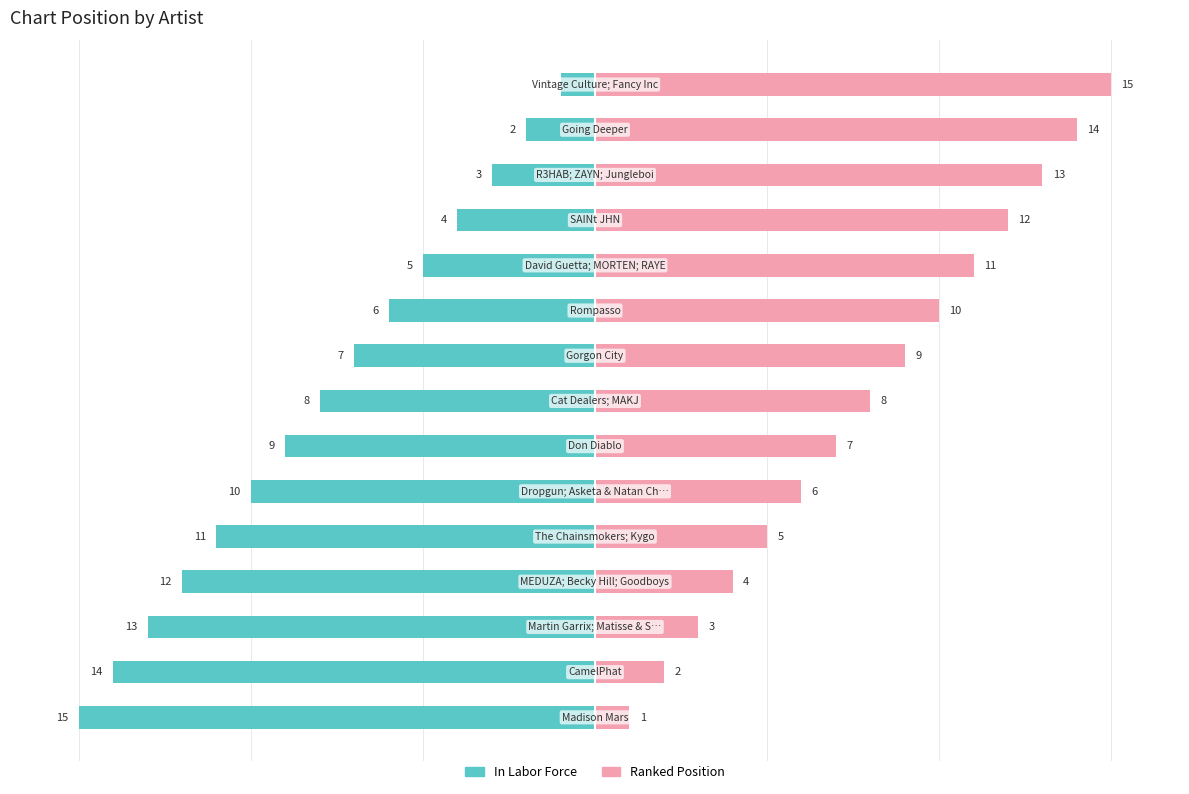

What is the total value across all series at 14?

14